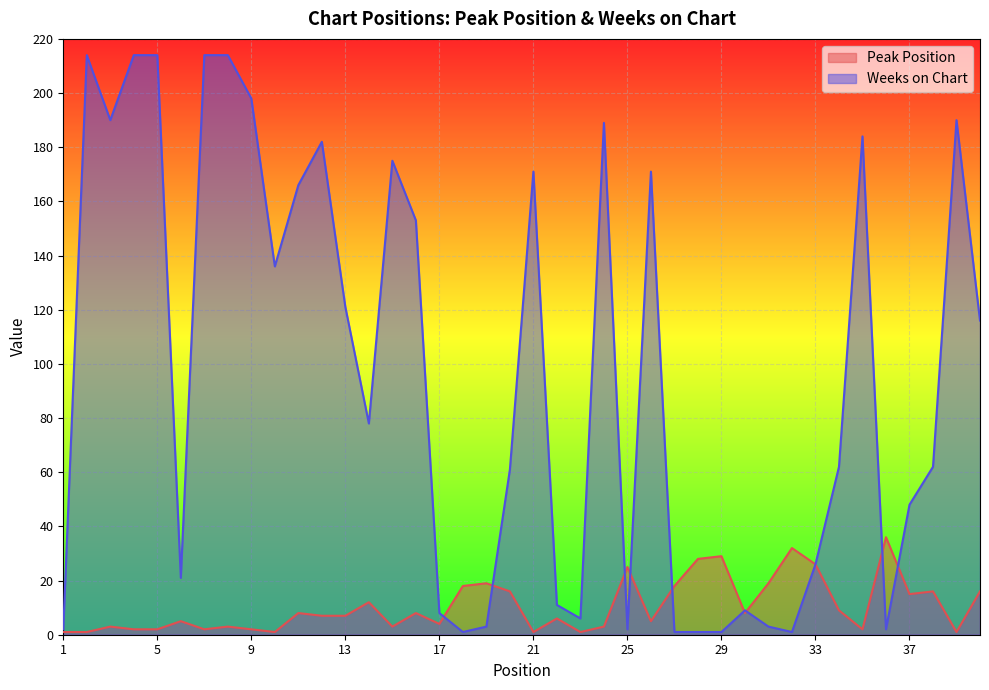

Where is Peak Position nearest to the value 18?

18